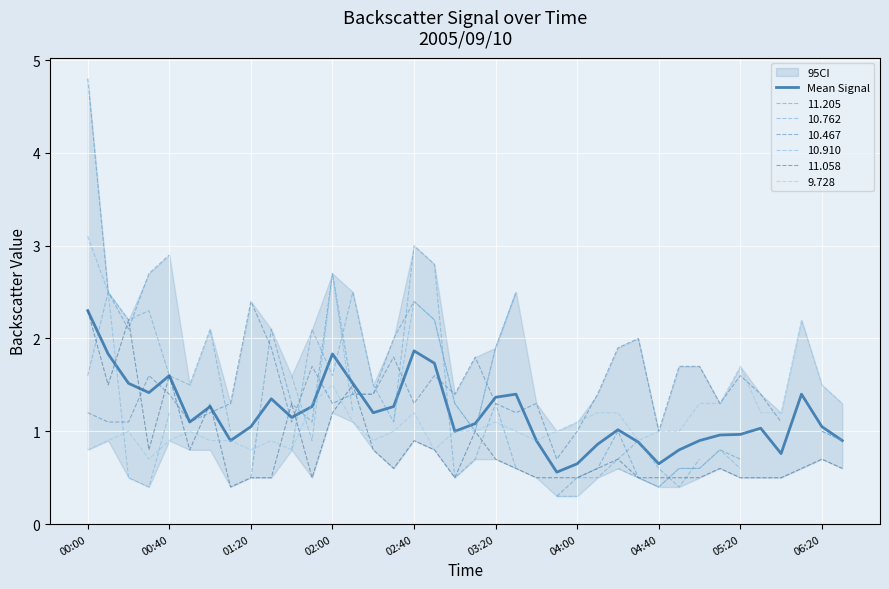

Between 02:00 and 26, which is larger?

02:00